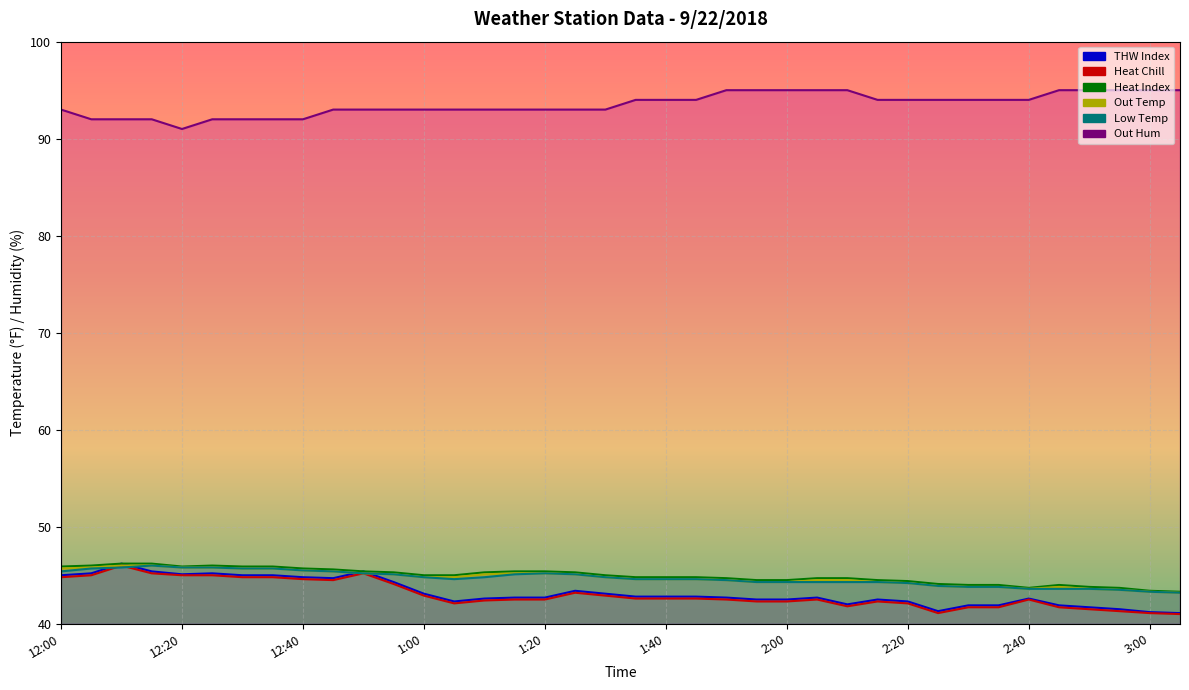

How many interior local peaks does the Out Temp series have?

1